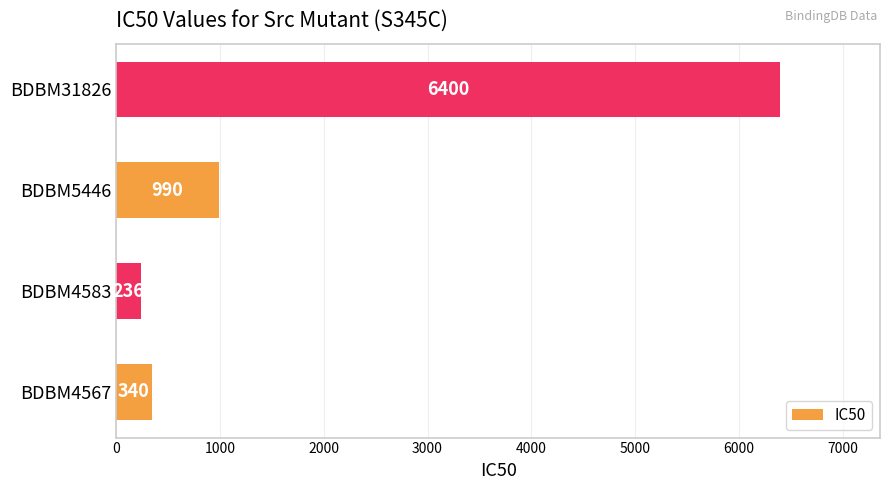

At which category does the chart reach its minimum across all series?

BDBM4583